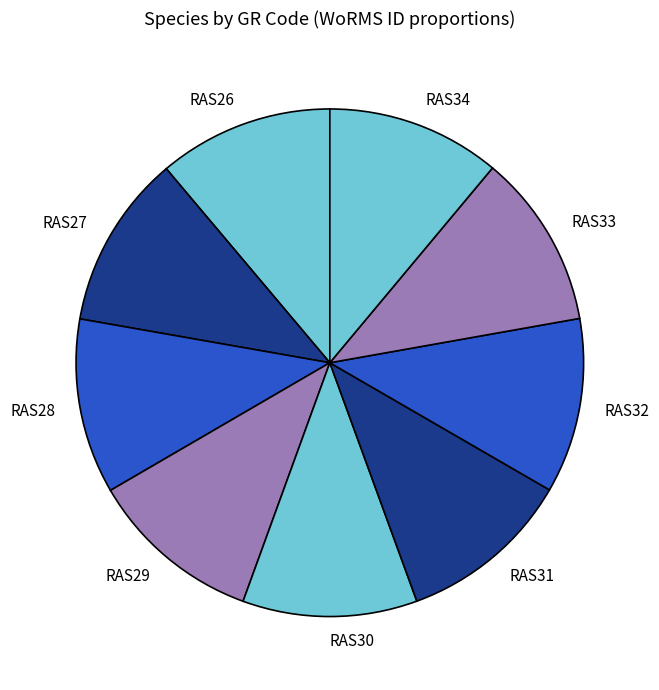

Is RAS26 the majority of the pie?

No